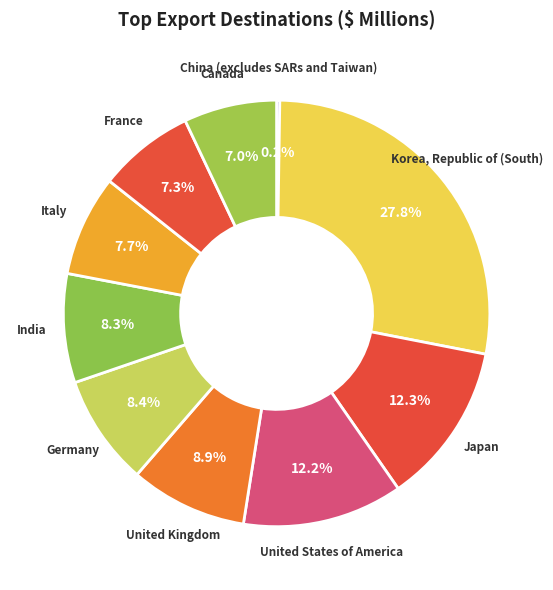

How much of the chart is everything except France?

92.7%